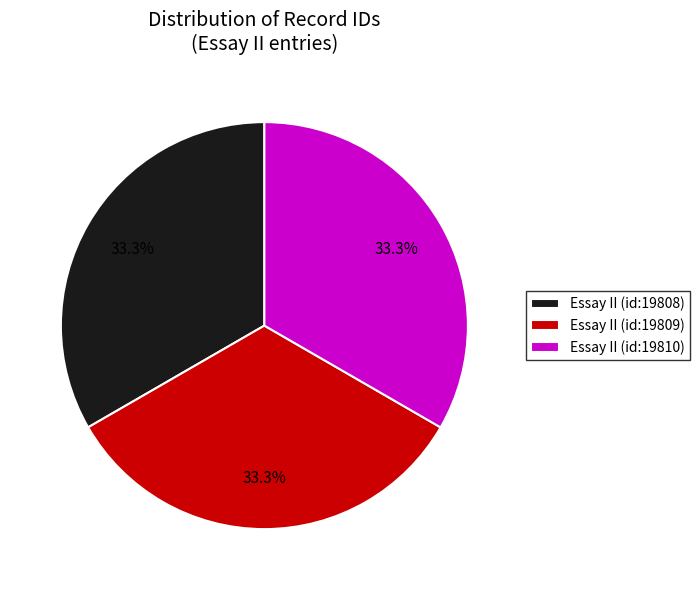

Is it true that Essay II (id:19809) is 33% of the pie?

True